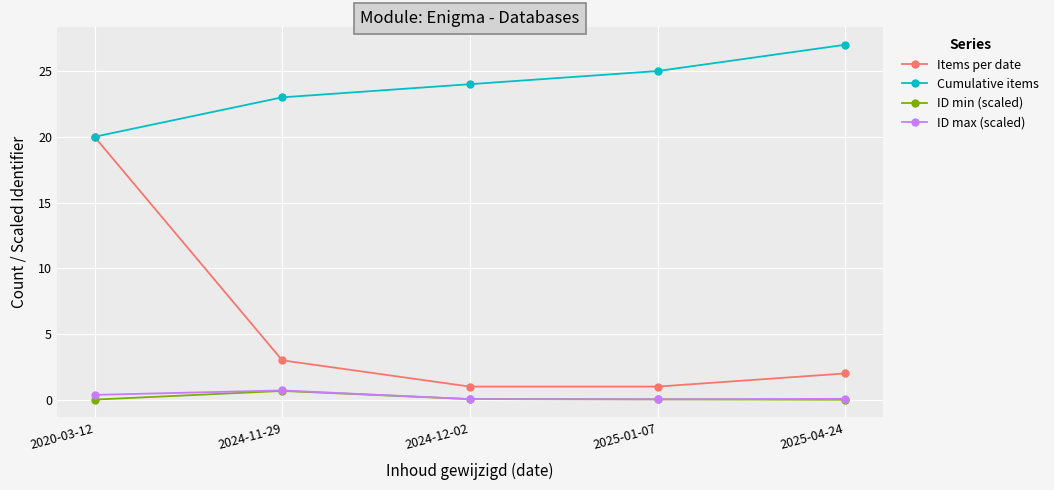

Is the value of Cumulative items at 2025-01-07 greater than the value of ID min (scaled) at 2024-12-02?

Yes